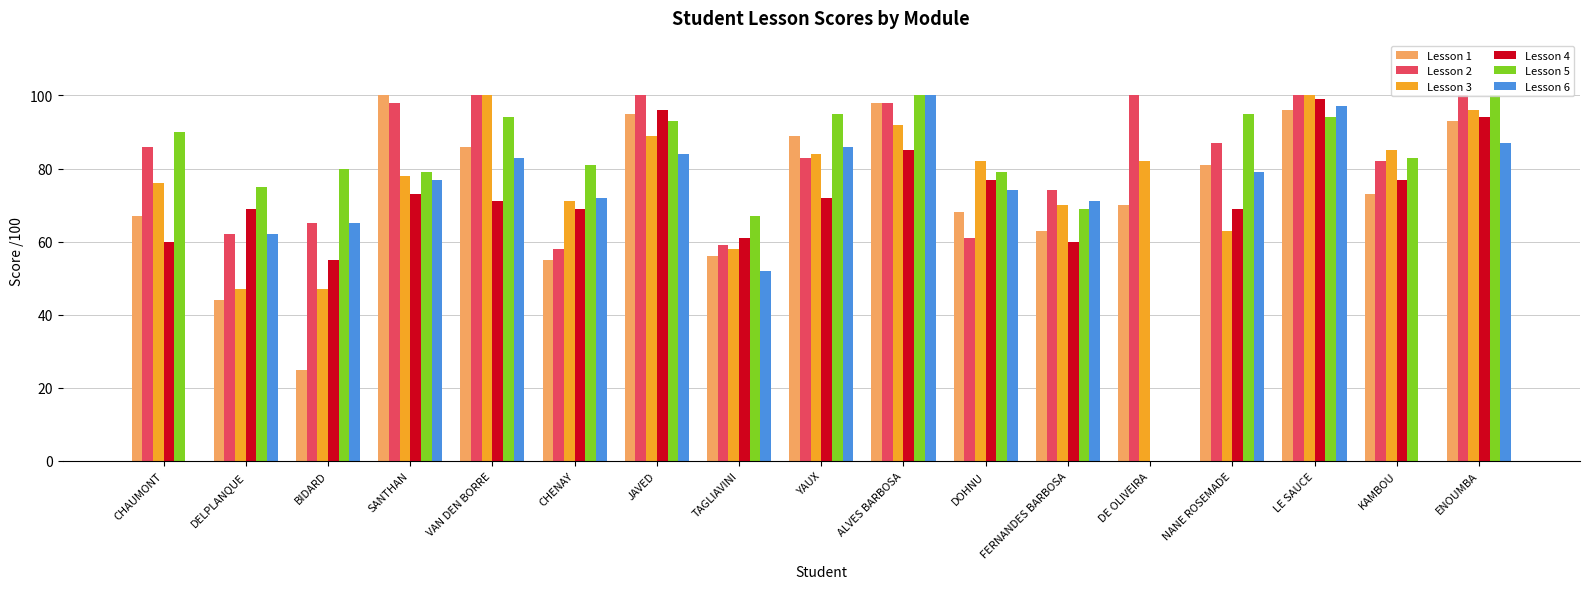

Count the number of data series in this chart.

6